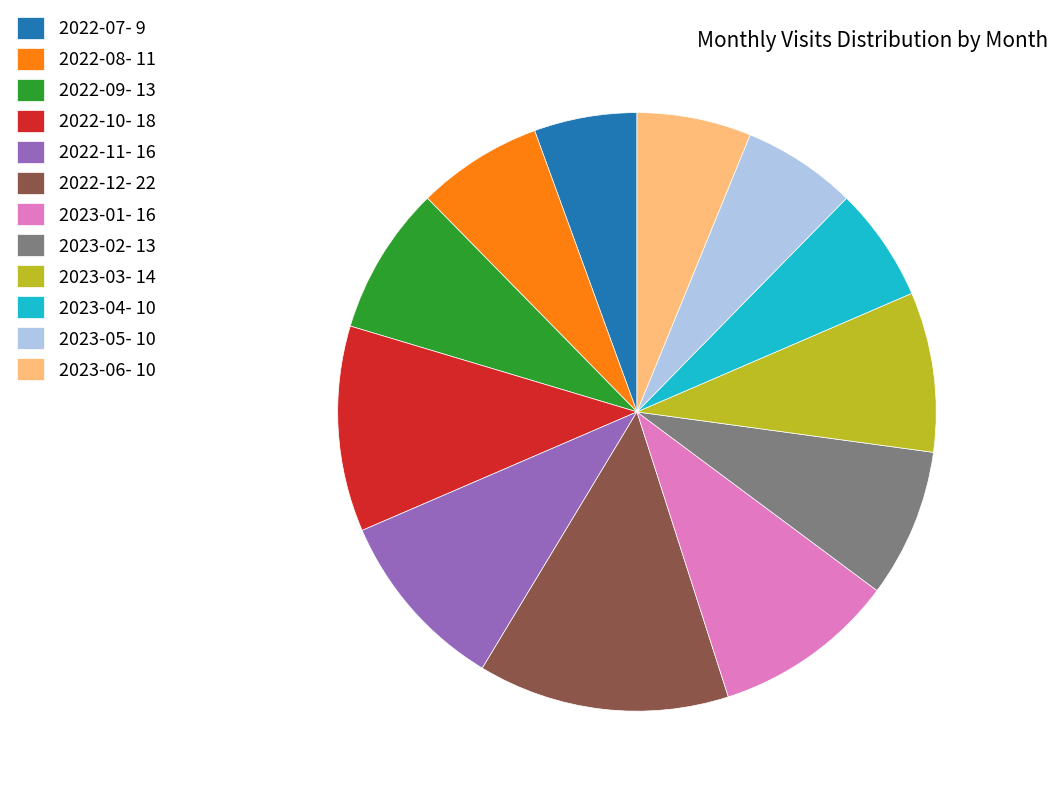

Do 2022-08 and 2022-10 together represent more than half of the pie?

No